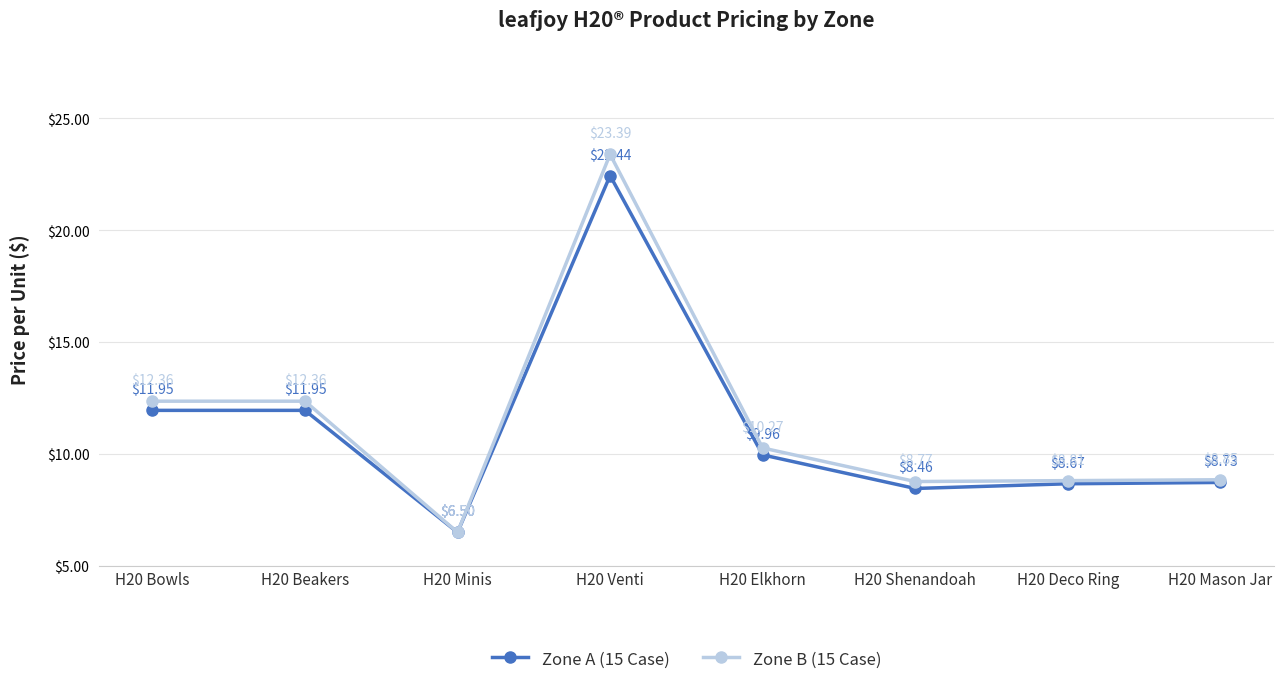

What is the total value across all series at H20 Bowls?

24.3